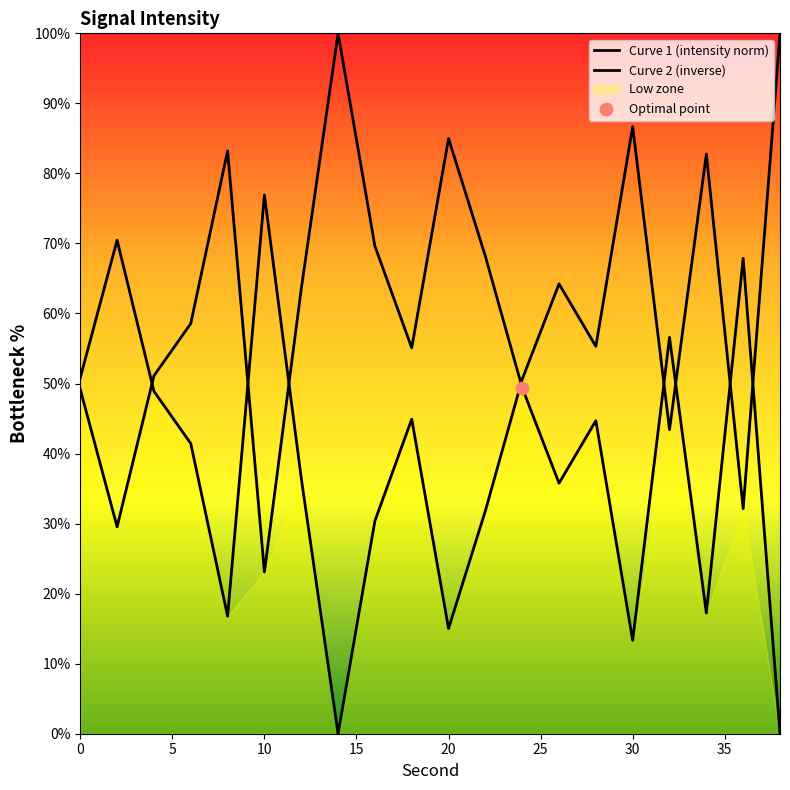

What is the ratio of the value at 26 to the value at 30?

2.7